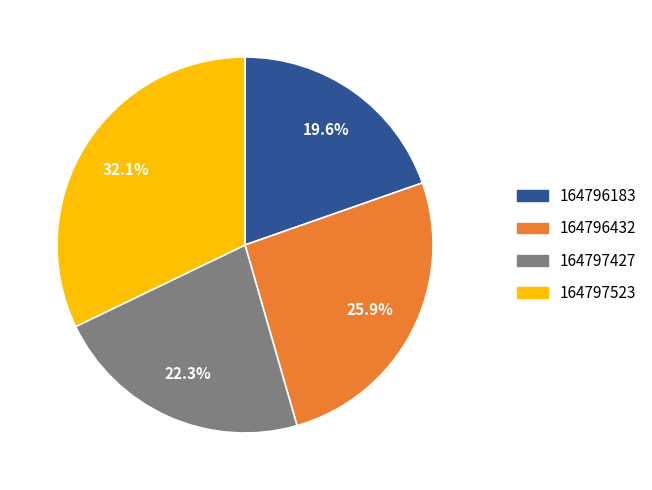

What percentage do 164796183 and 164797523 together represent?

51.8%